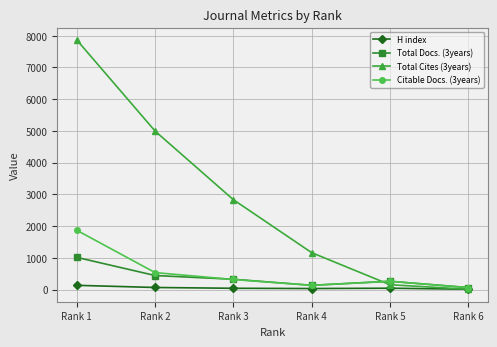

Rank the series by their maximum value, from lowest to highest.

H index, Total Docs. (3years), Citable Docs. (3years), Total Cites (3years)